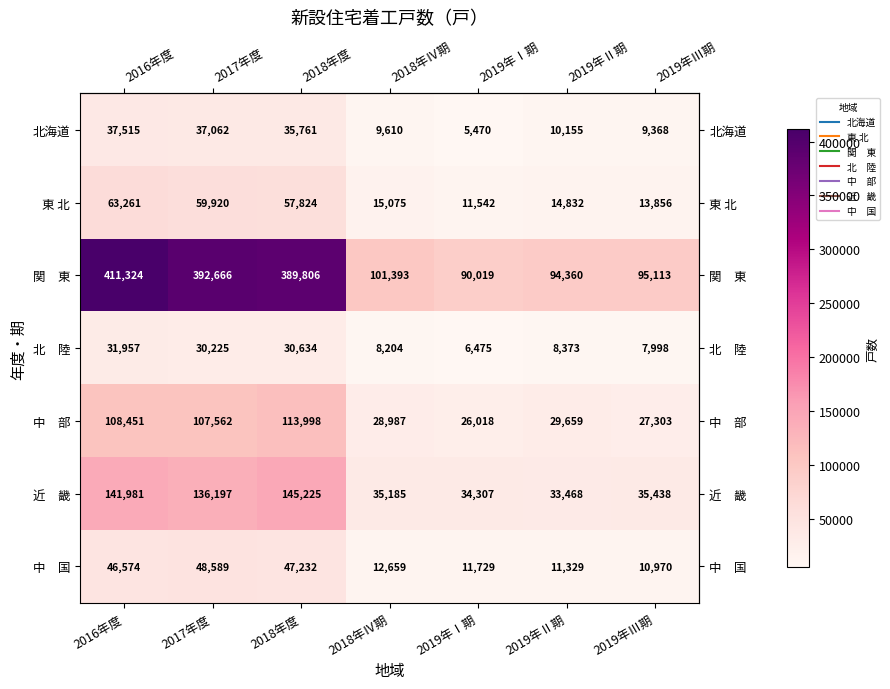

What is the smallest value displayed?

5470